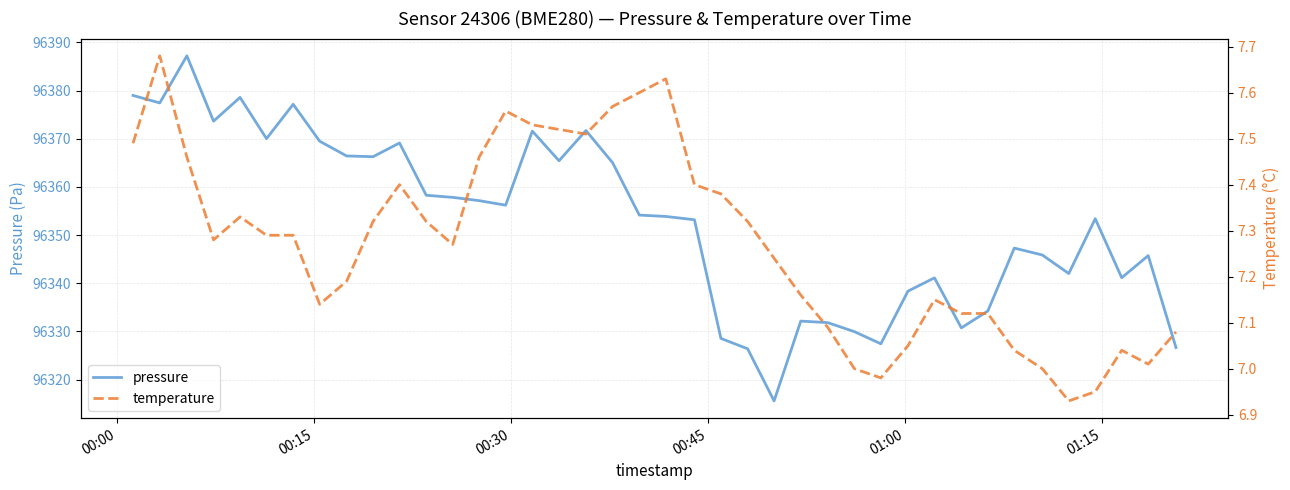

What is the minimum value for pressure?

96315.6